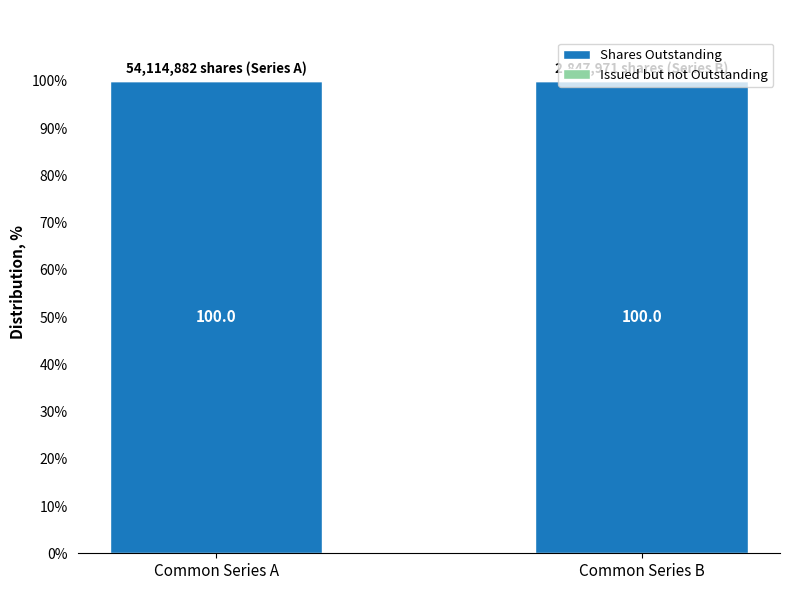

What is the sum of the Shares Outstanding values at Common Series A and Common Series B?

200.0